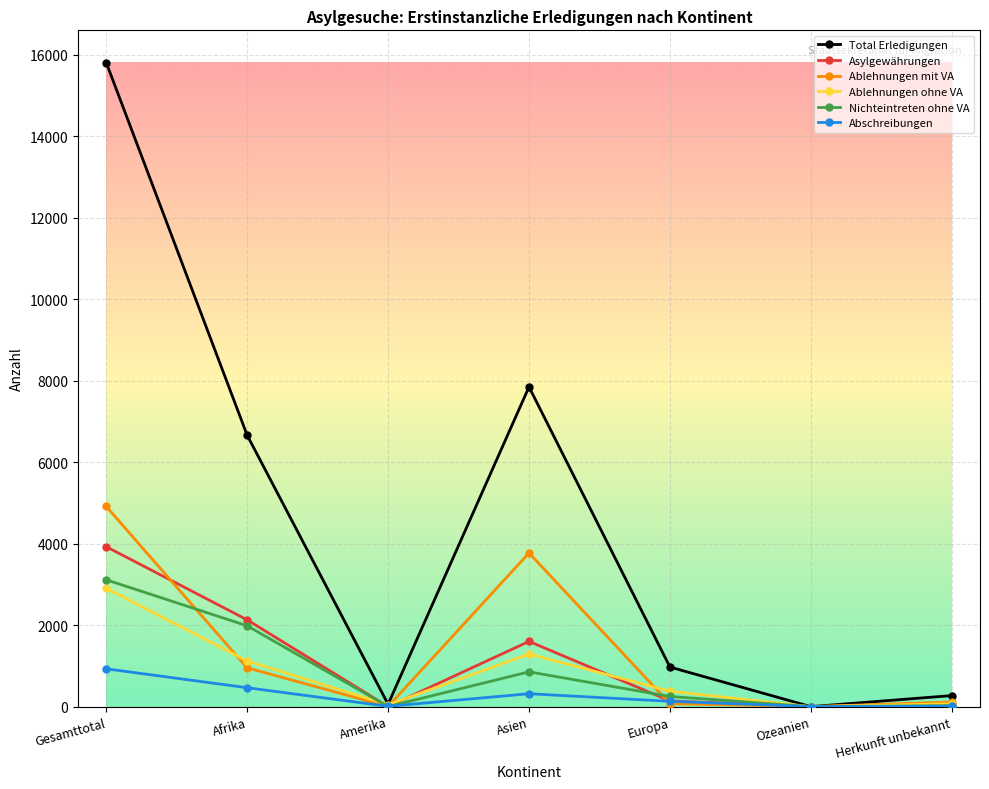

Where do Abschreibungen and Ablehnungen mit VA first cross each other?

Afrika and Amerika